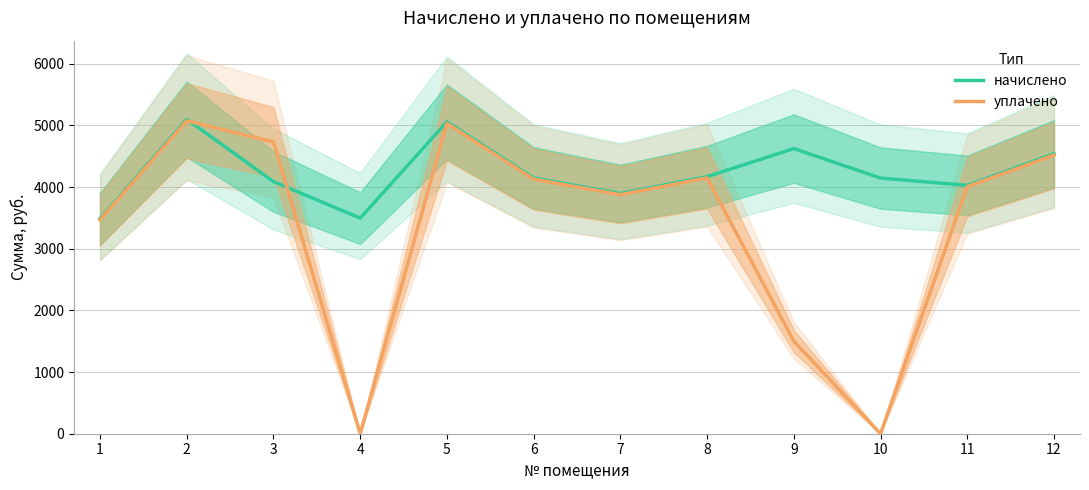

What is the value of the начислено point at the 1st from the left?

3485.9